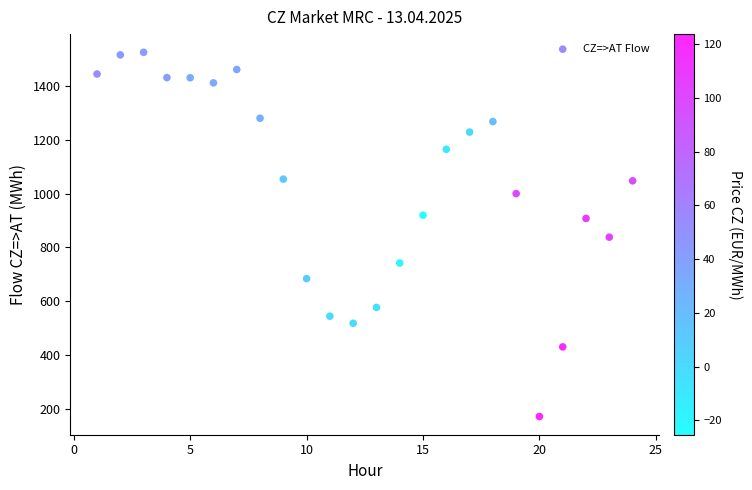

What is the range of X values (max minus min)?

23.0